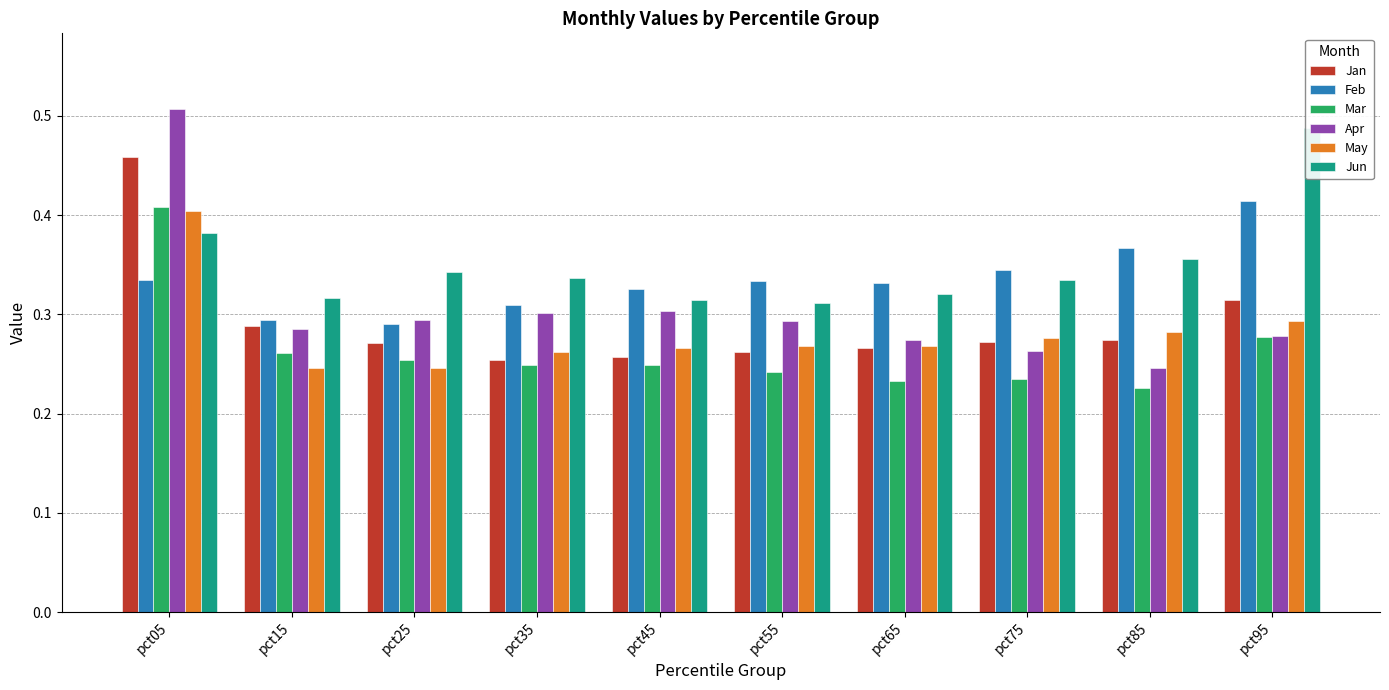

Rank the series at pct25 from lowest to highest value.

May, Mar, Jan, Feb, Apr, Jun